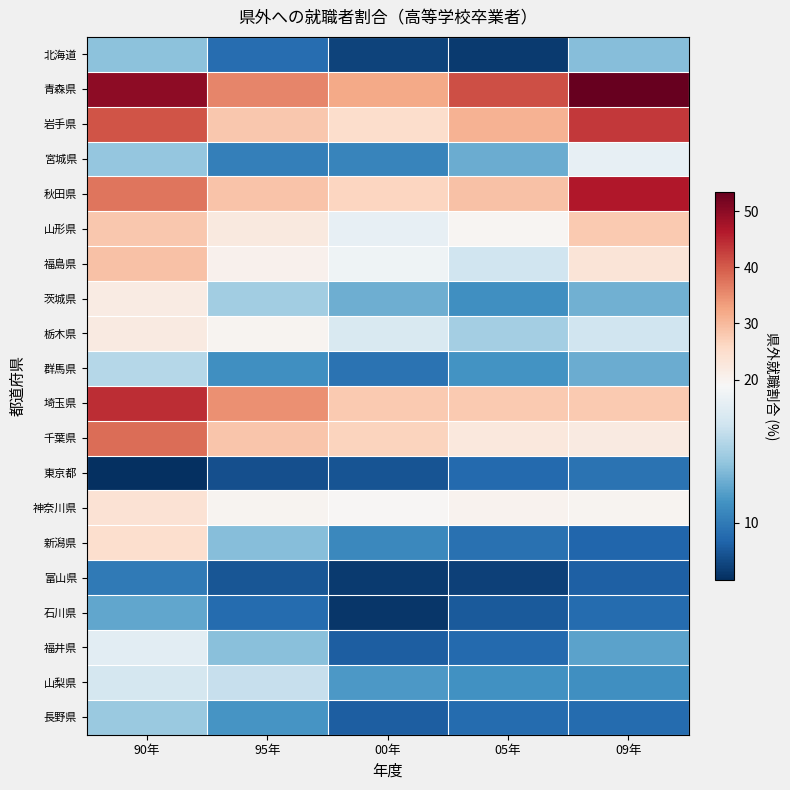

What is the total value across all series at 05年?

328.0